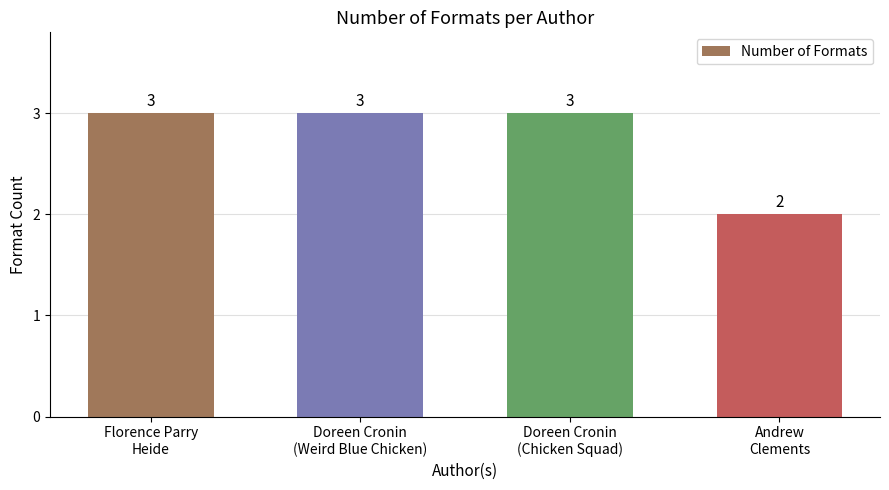

What is the sum of the values at Doreen Cronin
(Chicken Squad) and Doreen Cronin
(Weird Blue Chicken)?

6